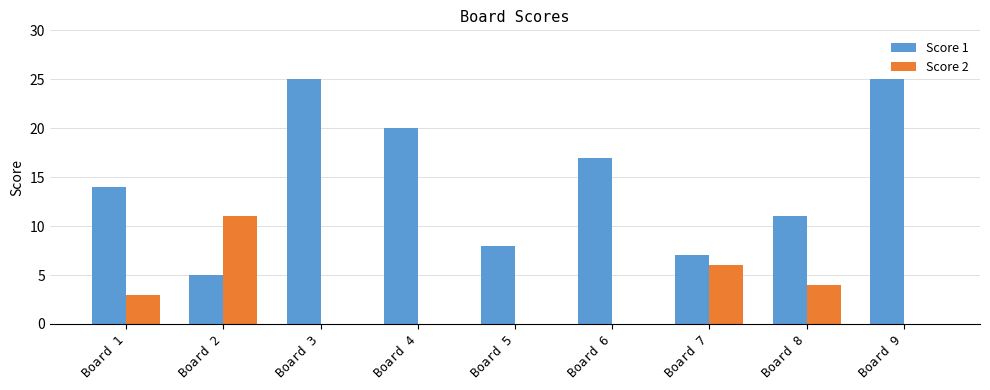

The Score 1 series shows 14 at Board 1. True or false?

True